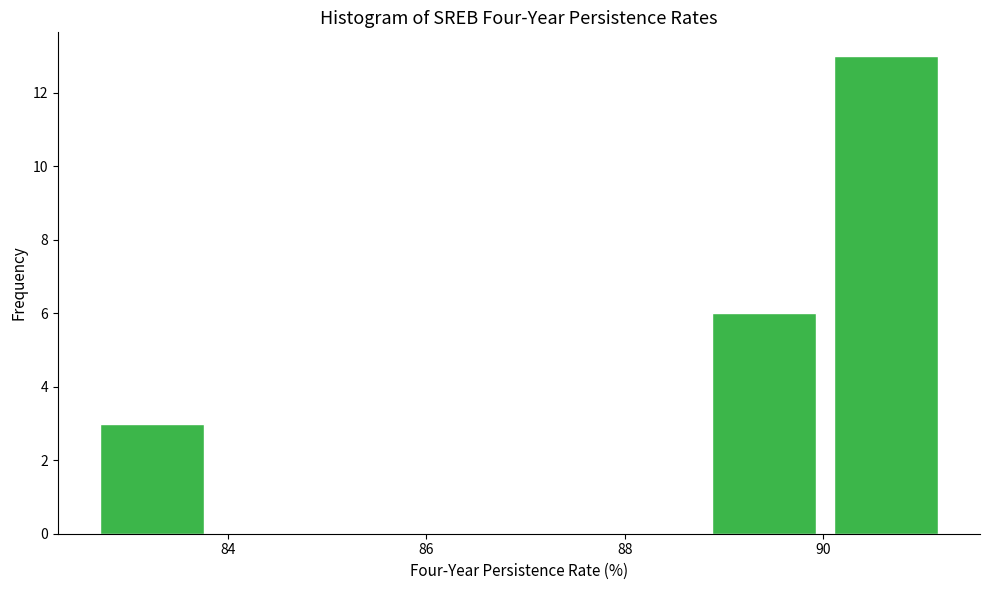

Reading left to right, transcribe this chart: for each bar, give the range it covers on the x-axis and its height. Neither the bar edges nor the heights are printed on the chart, so give them approximately, as read against the axes.

82.8 to 84.0: 3
84.0 to 85.2: 0
85.2 to 86.4: 0
86.4 to 87.6: 0
87.6 to 88.8: 0
88.8 to 90.2: 6
90.2 to 91.4: 13